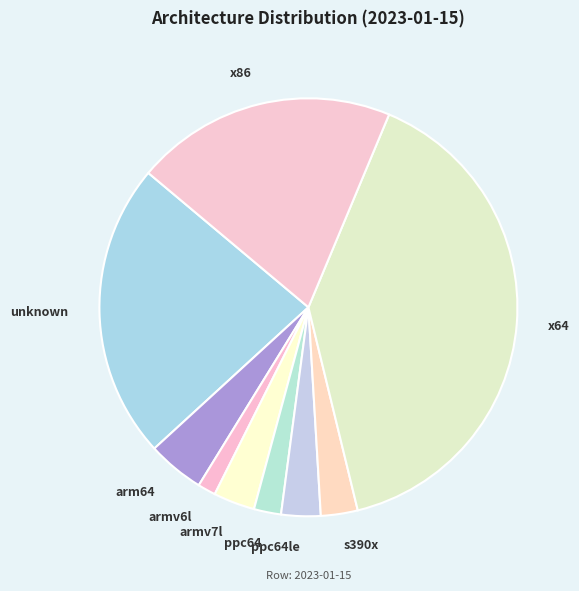

Count the number of slices in the pie.

9